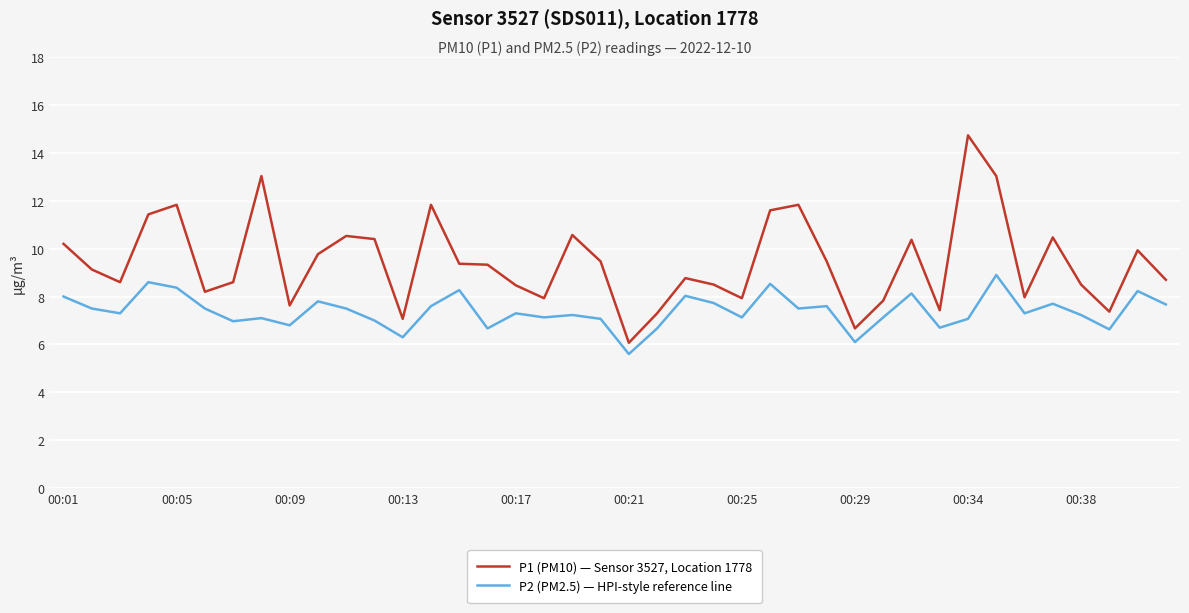

What is the average value of the P2 (PM2.5) — HPI-style reference line series?

7.4